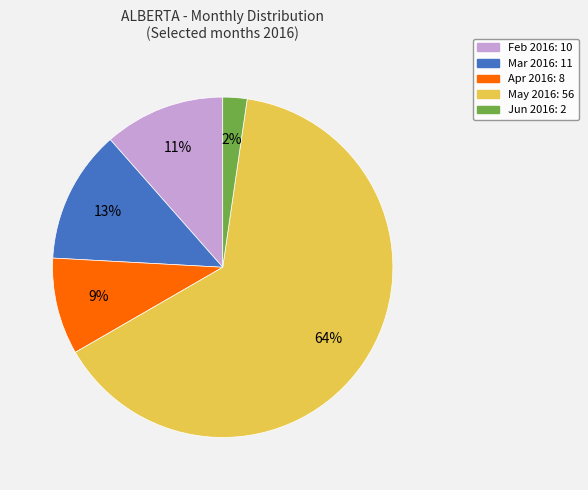

Does any single category account for the majority?

Yes